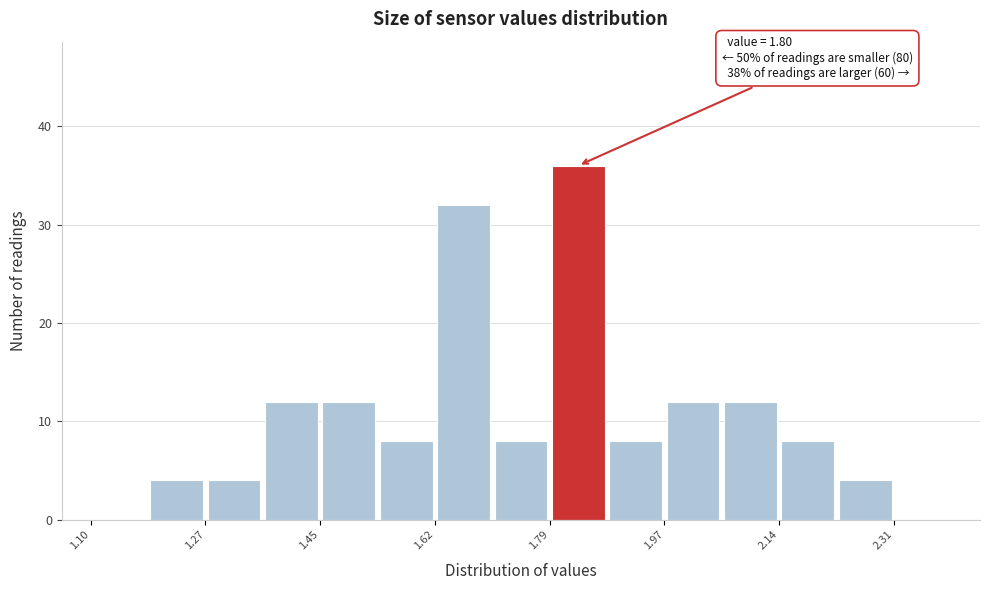

Which range on the x-axis has the tallest bar?

1.80 to 1.88